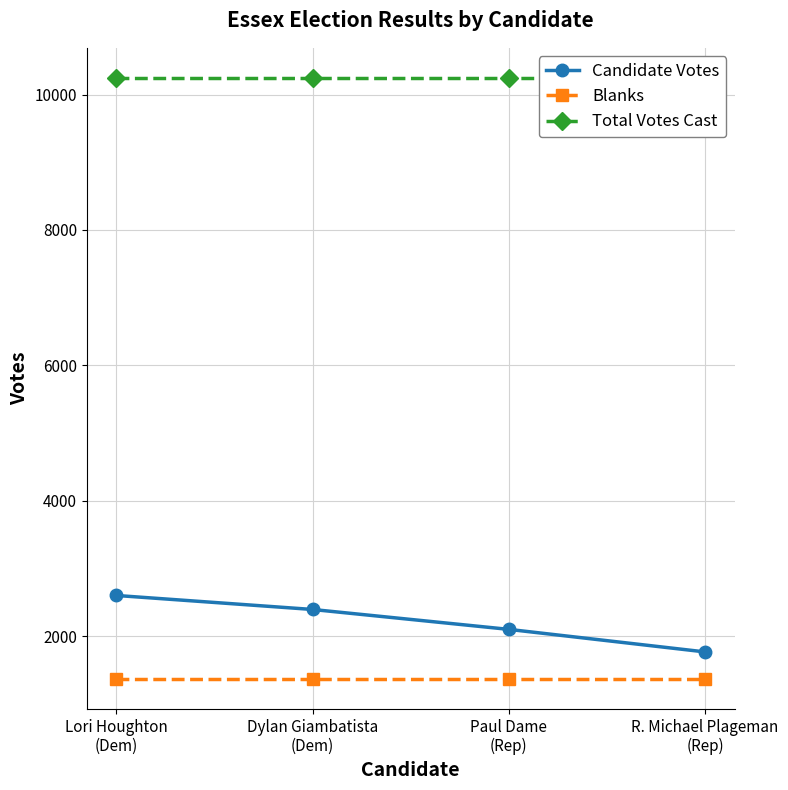

At which label does Total Votes Cast reach its minimum?

Lori Houghton
(Dem)